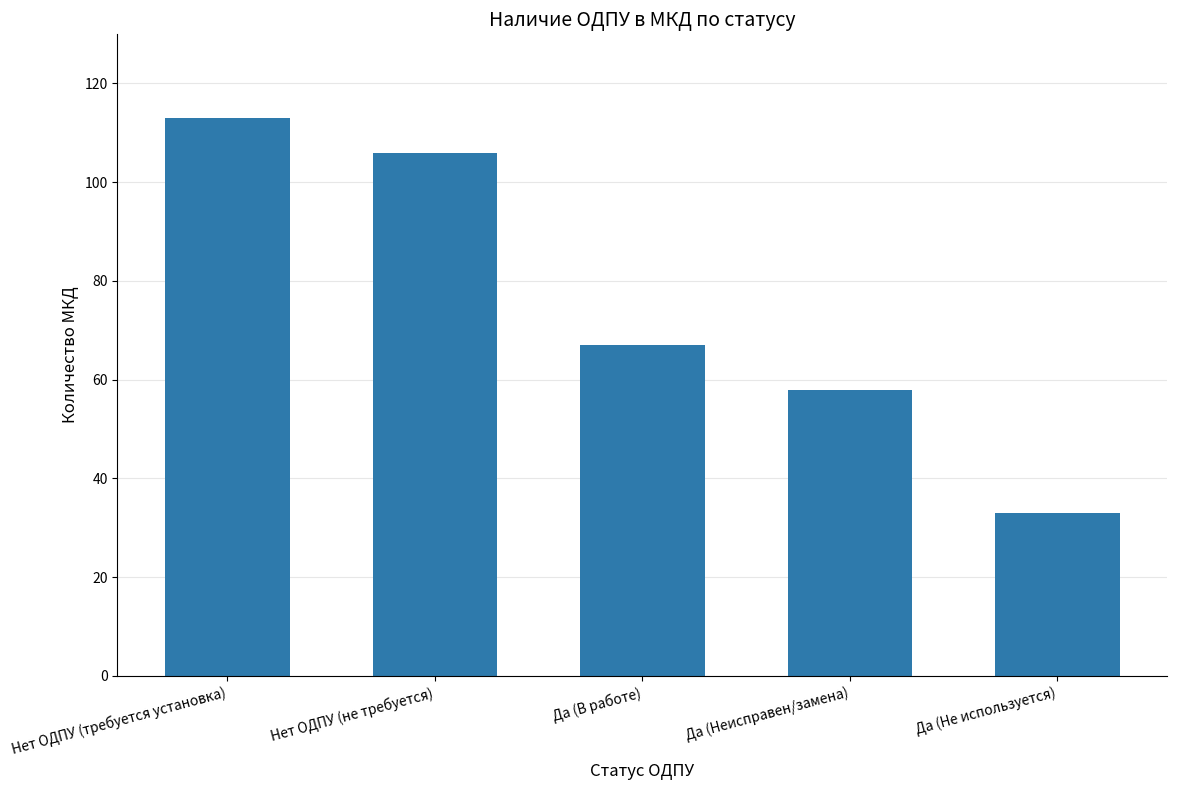

Which category has the highest value across all series?

Нет ОДПУ (требуется установка)